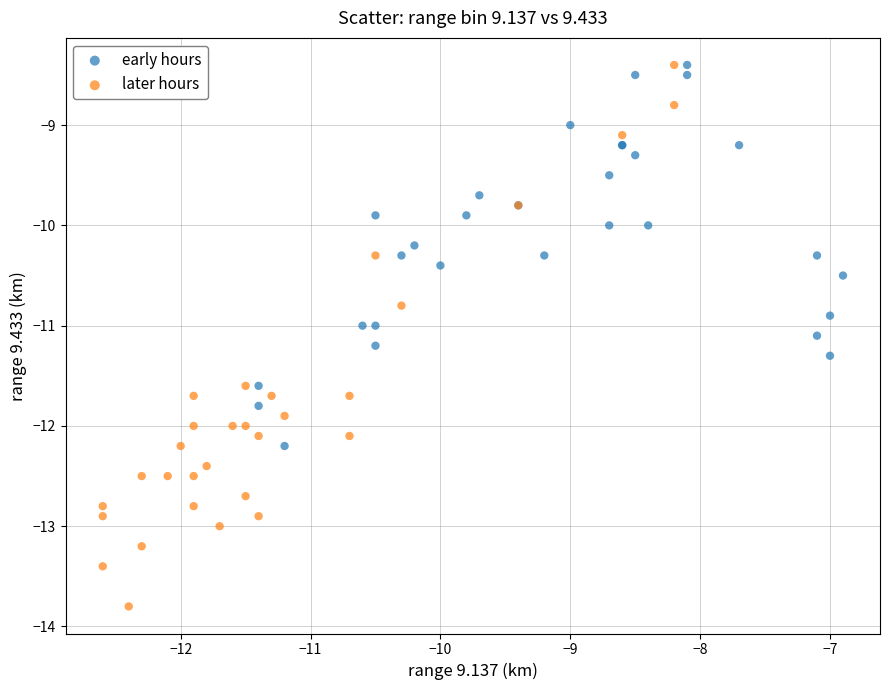

Which series has the largest Y range (max minus min)?

later hours